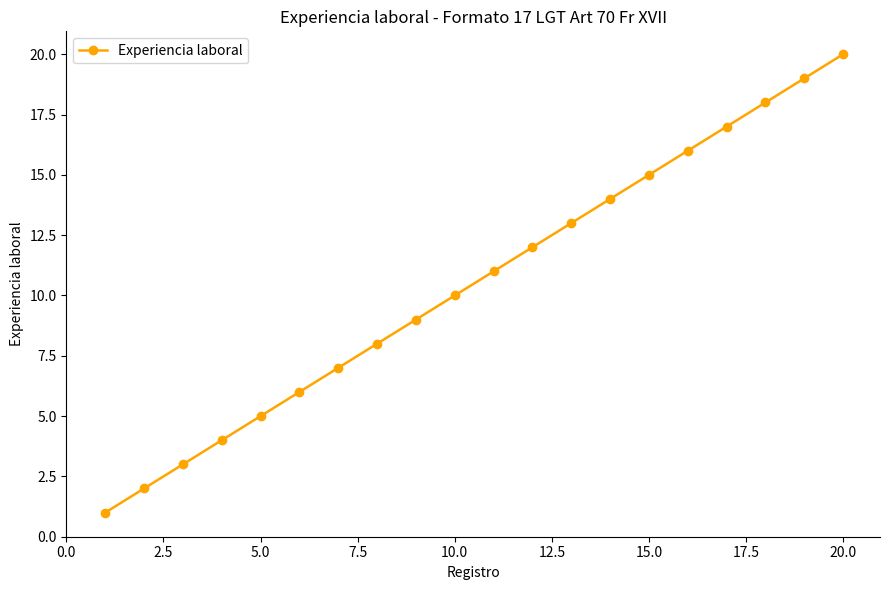

What is the value of the 1st point from the left?

1